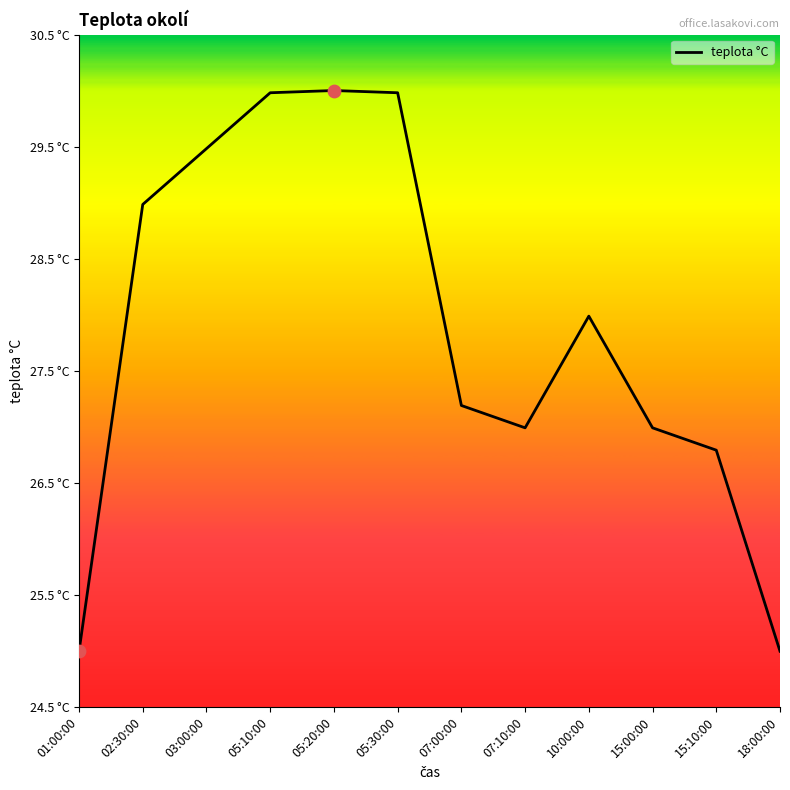

Does the chart have visible grid lines?

No